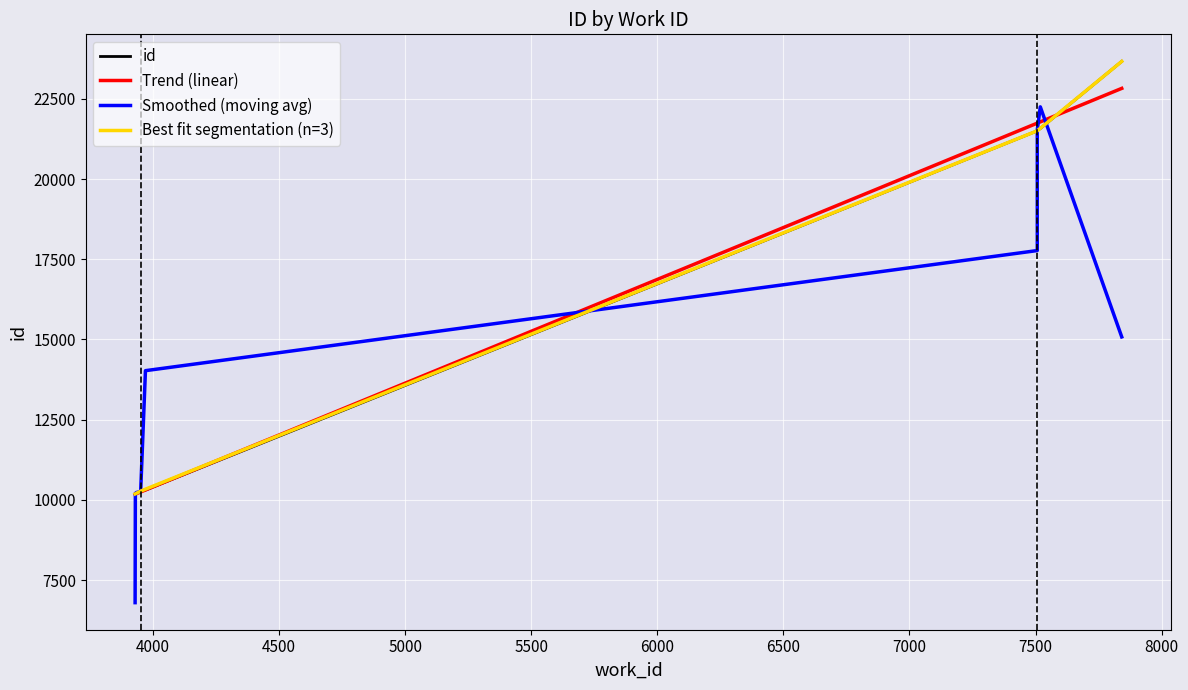

What is the greatest value displayed?

23665